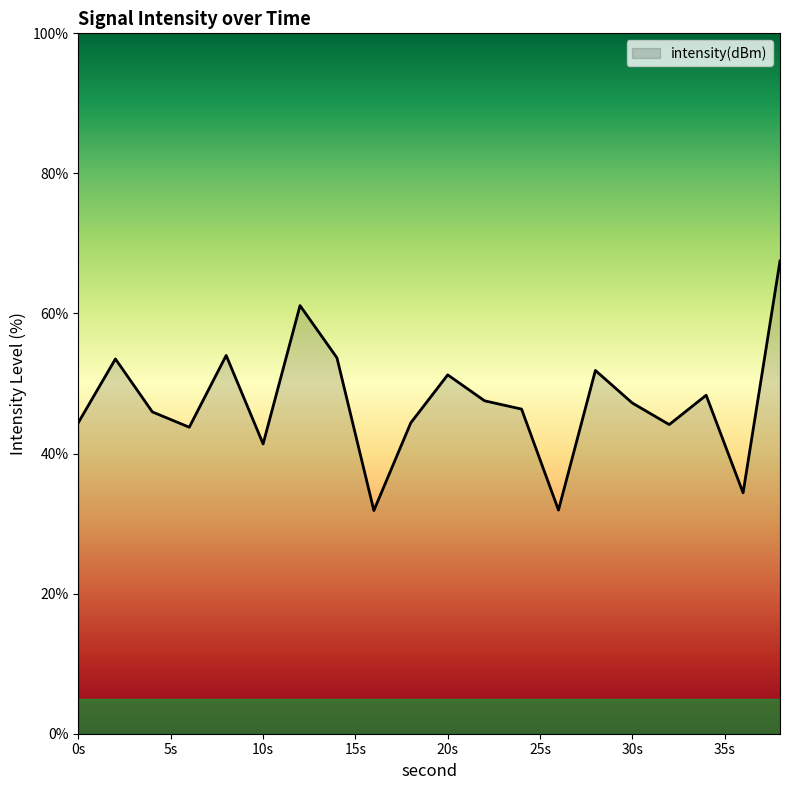

What is the greatest value displayed?

67.5